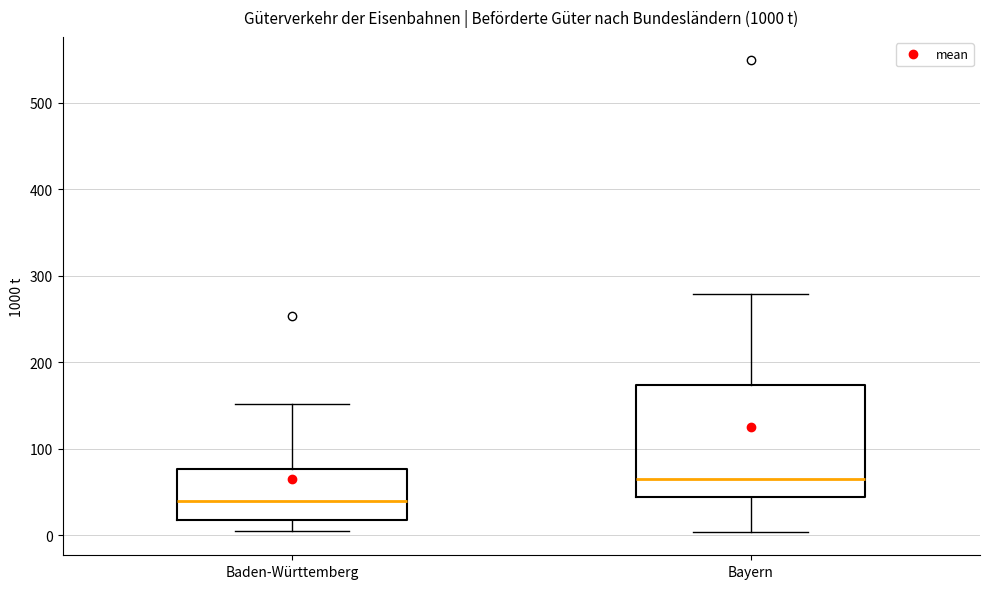

Reading left to right, read every box against the y-axis: the position of its median line, the range the box covers, and the ends of its whiskers. The values are not printed on the chart, so give them approximately, as read against the axis.

Baden-Württemberg: median 40, box 20 to 80, whiskers 10 to 150
Bayern: median 70, box 40 to 170, whiskers 0 to 280